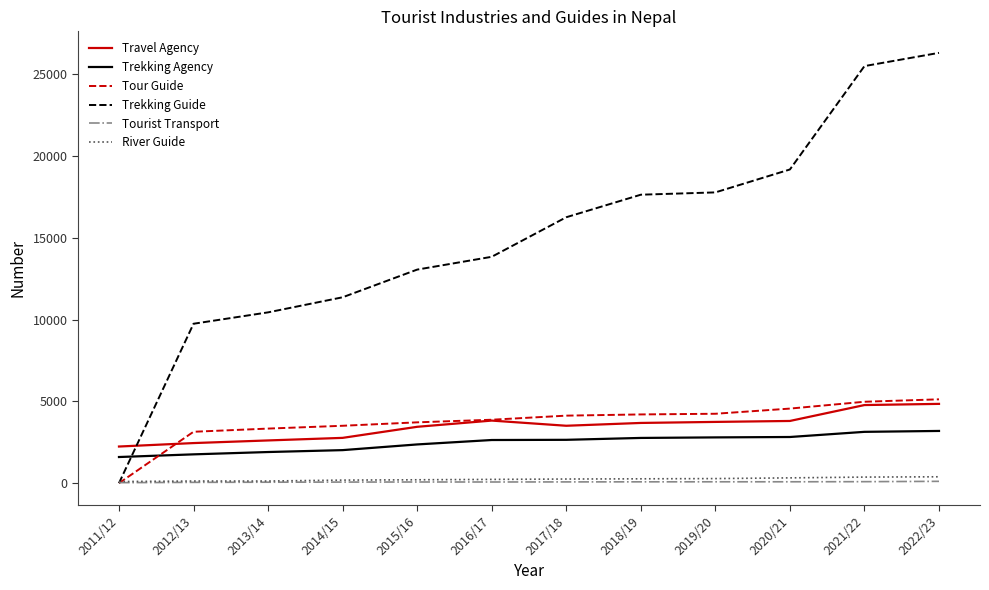

List the series in order of their peak value, lowest first.

Tourist Transport, River Guide, Trekking Agency, Travel Agency, Tour Guide, Trekking Guide